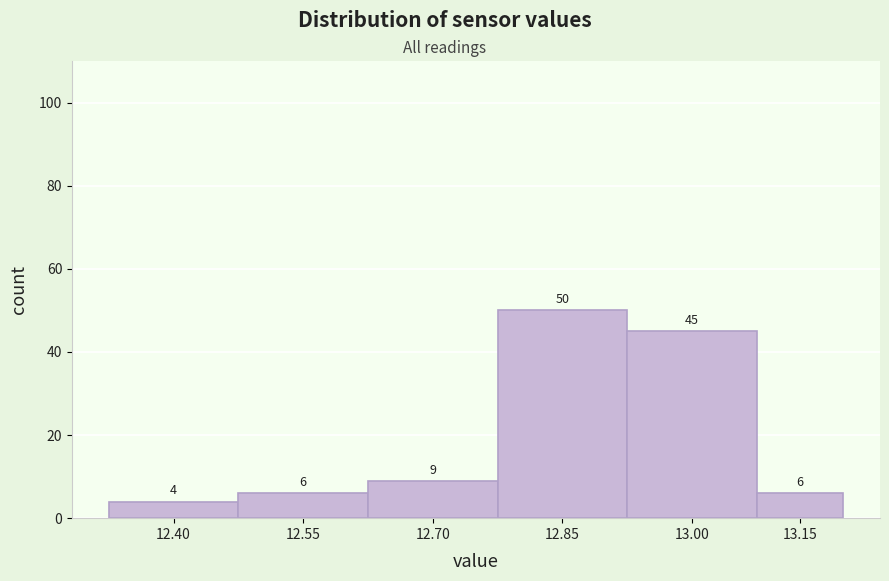

Reading left to right, list all the values displayed in this chart.

12.40=4	12.55=6	12.70=9	12.85=50	13.00=45	13.15=6